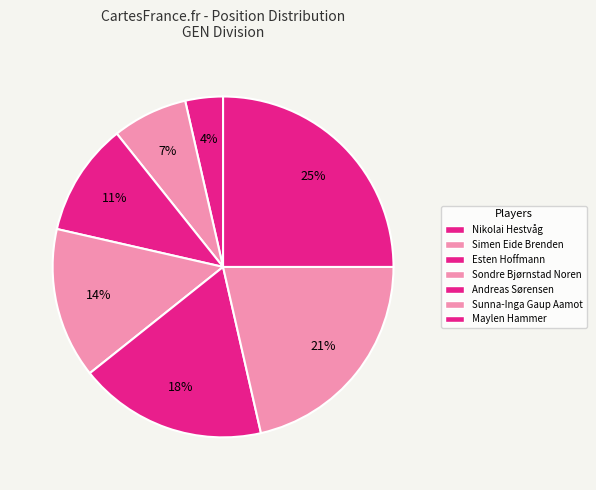

How many segments does this pie chart have?

7